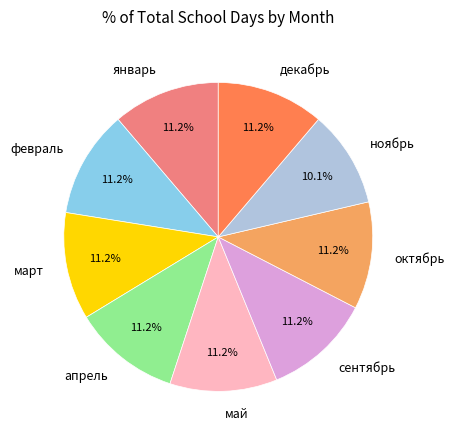

What is the smallest slice in the pie chart?

ноябрь